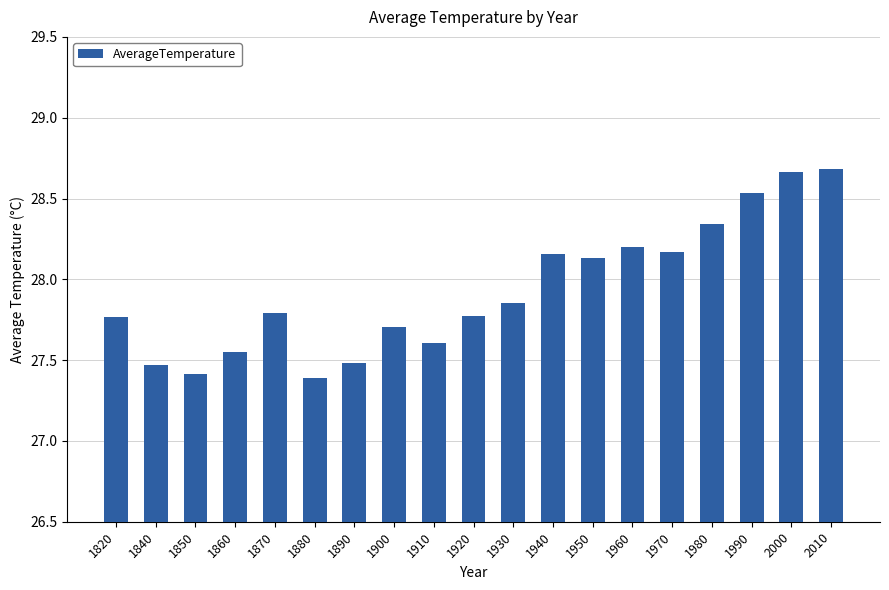

What is the difference between the values at 1950 and 1910?

0.5